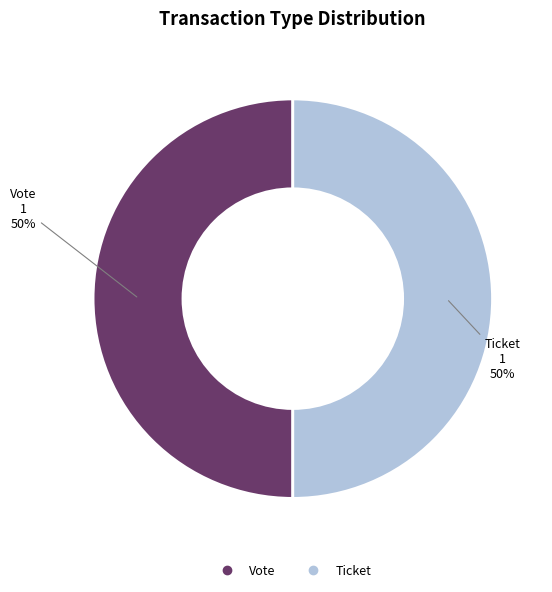

To the nearest percent, what is the average slice percentage?

50%